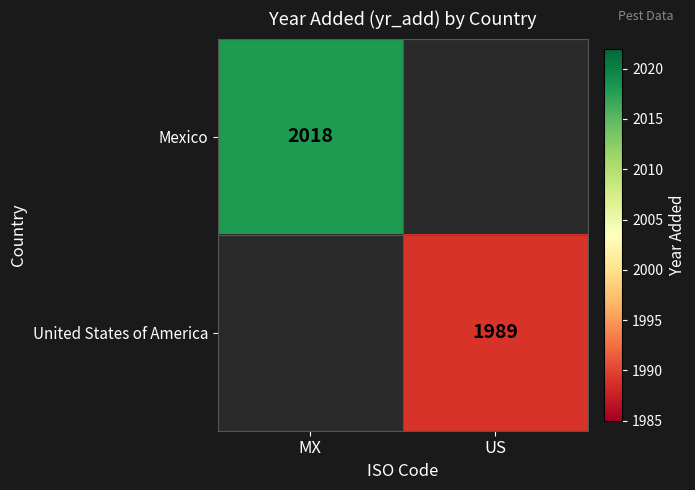

The Mexico series shows 2018 at MX. True or false?

True